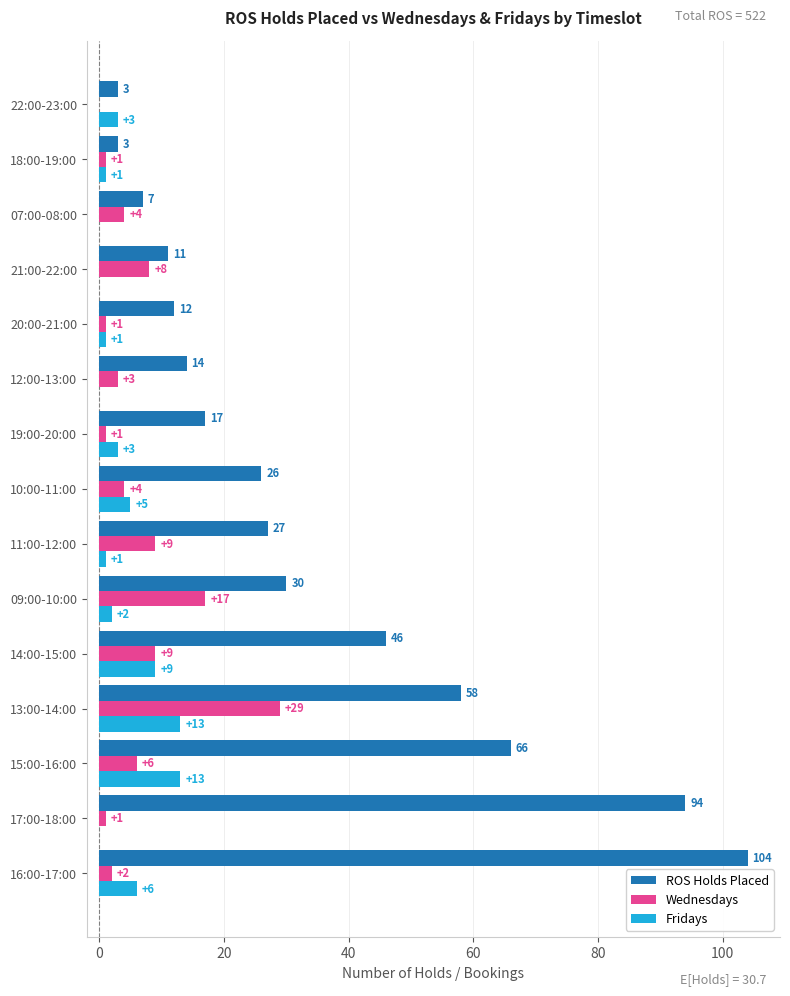

What is the total value across all series at 19:00-20:00?

21